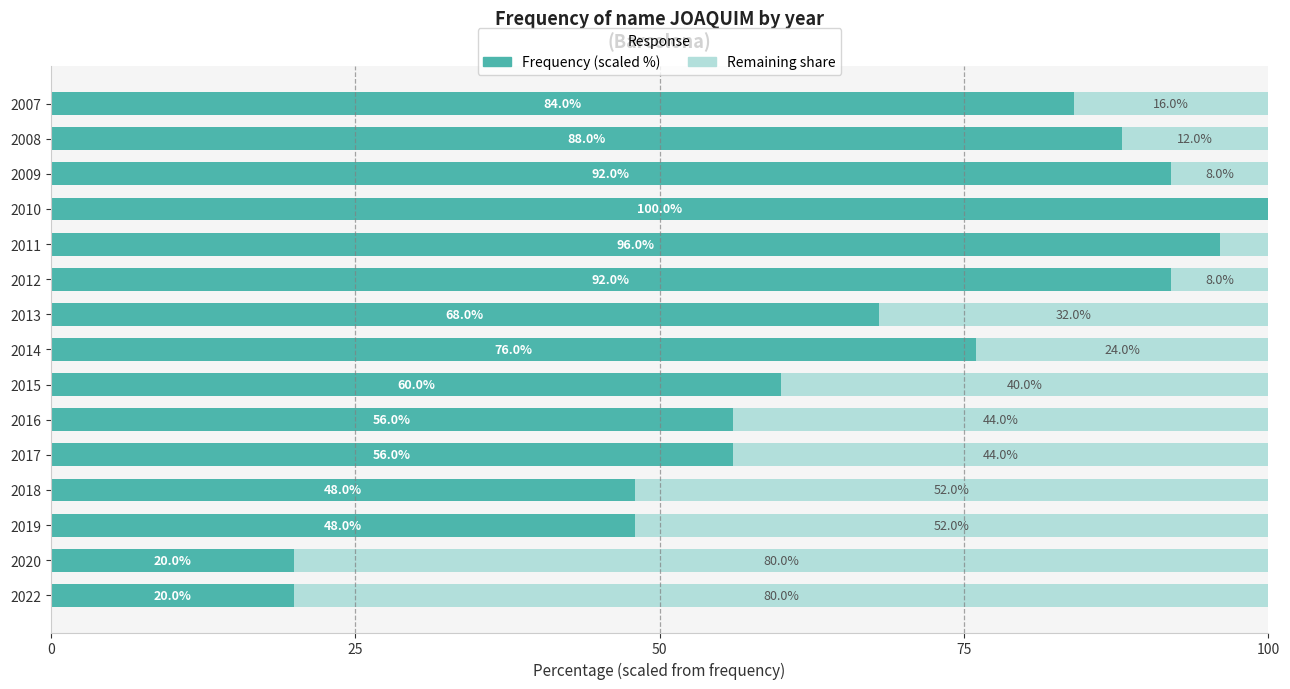

What is the total value across all series at 2022?

100.0